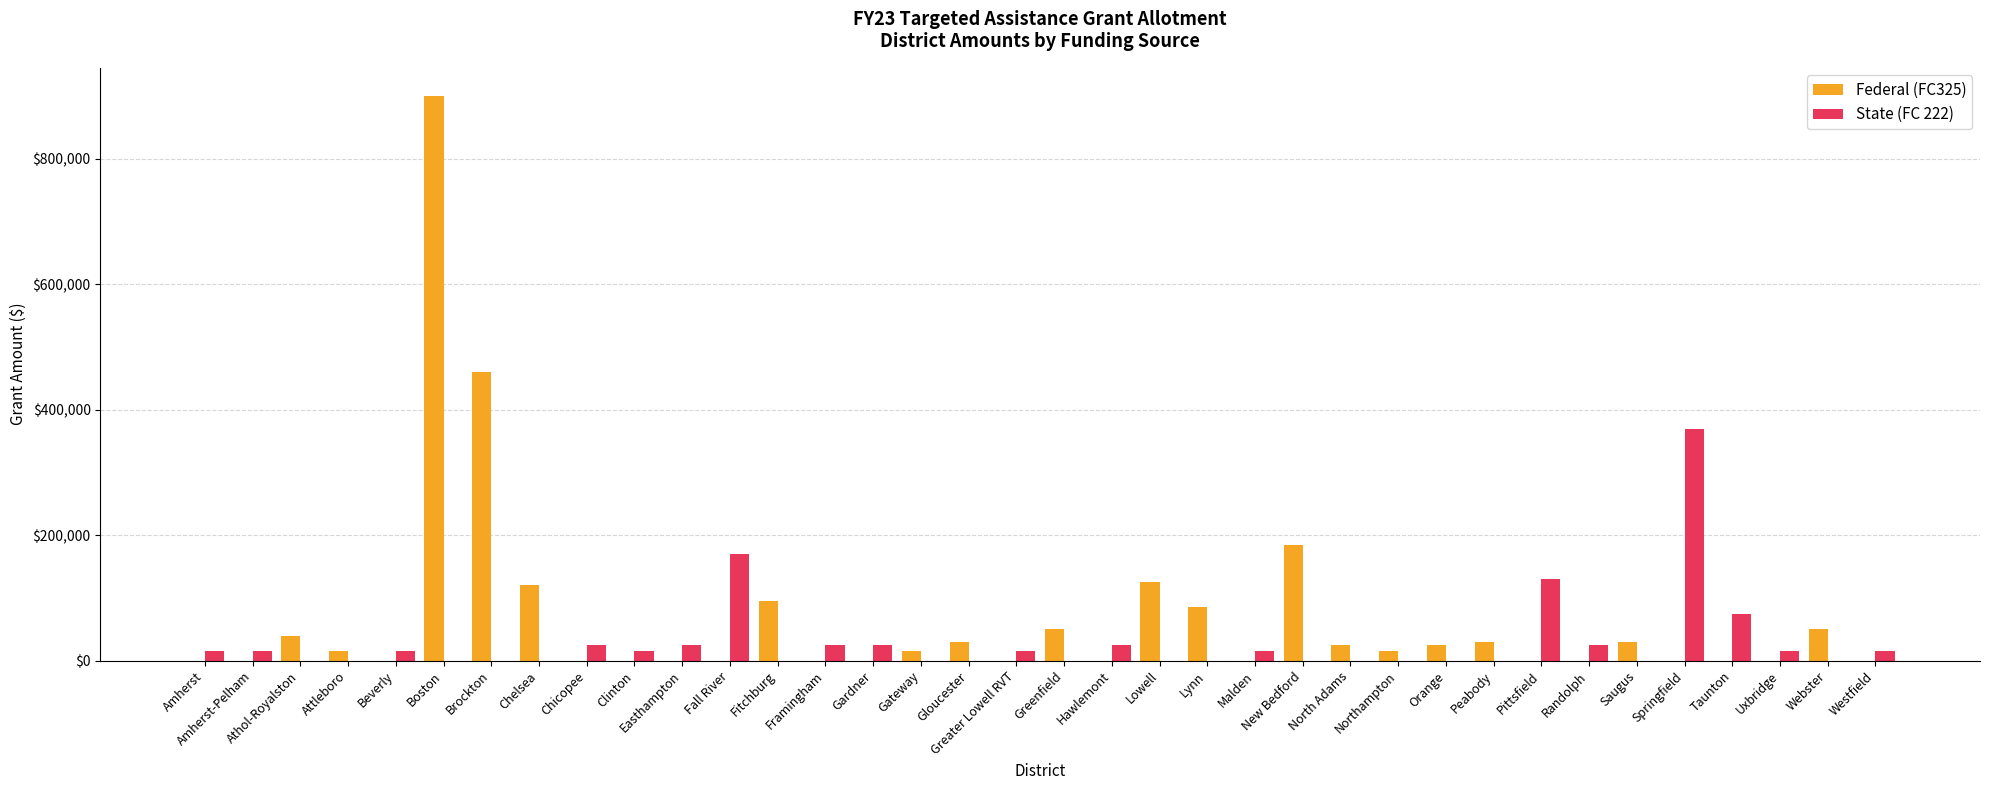

How many groups of bars are there?

36